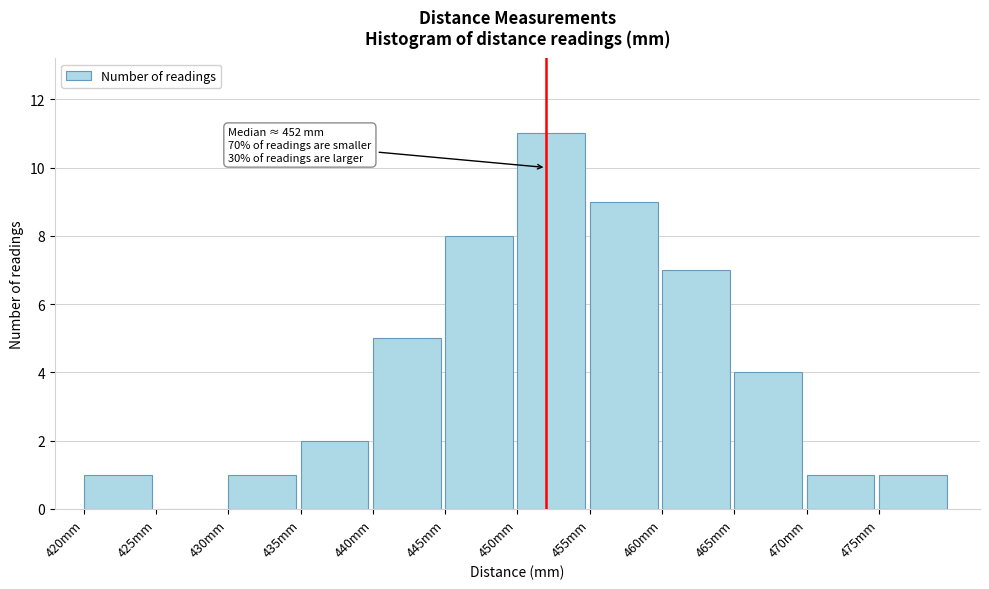

Reading left to right, transcribe all the data shown in this chart.

420mm=1	425mm=0	430mm=1	435mm=2	440mm=5	445mm=8	450mm=11	455mm=9	460mm=7	465mm=4	470mm=1	475mm=1